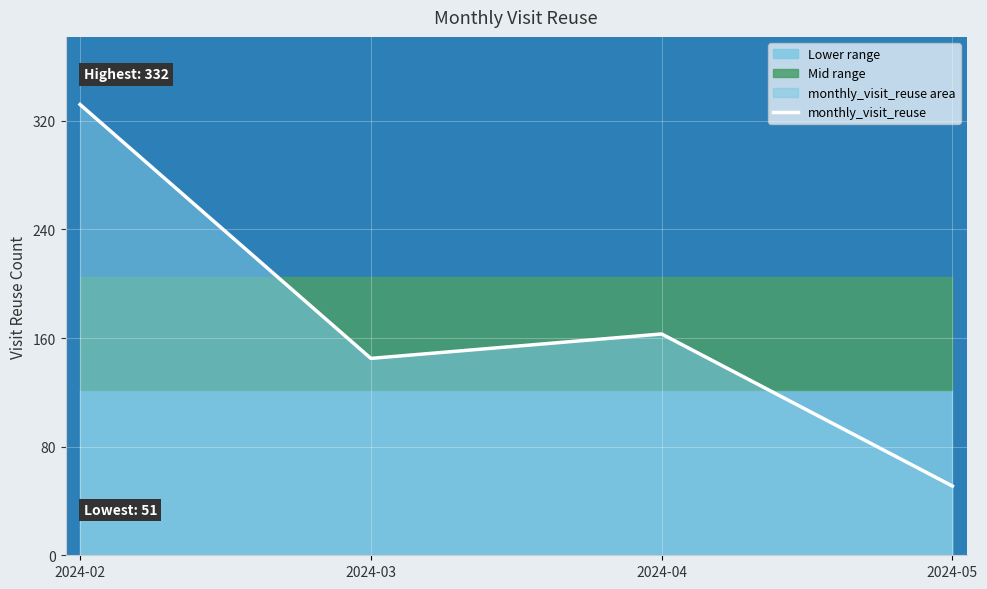

Rank the categories by value from highest to lowest.

2024-02, 2024-04, 2024-03, 2024-05